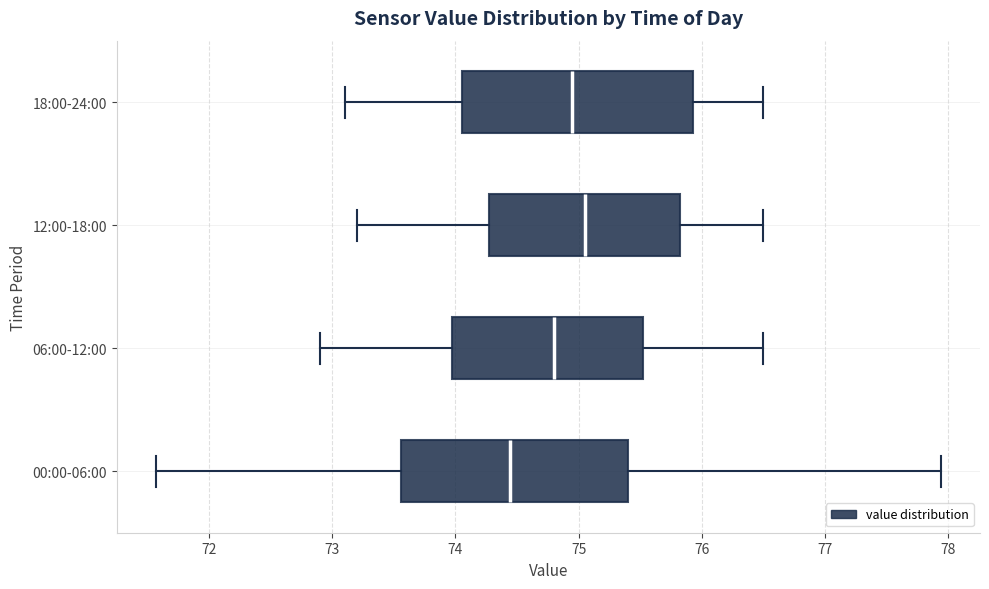

Where does the right whisker of the box for 00:00-06:00 end on the x-axis? The values are not printed on the chart, so give them approximately, as read against the axis.

77.9